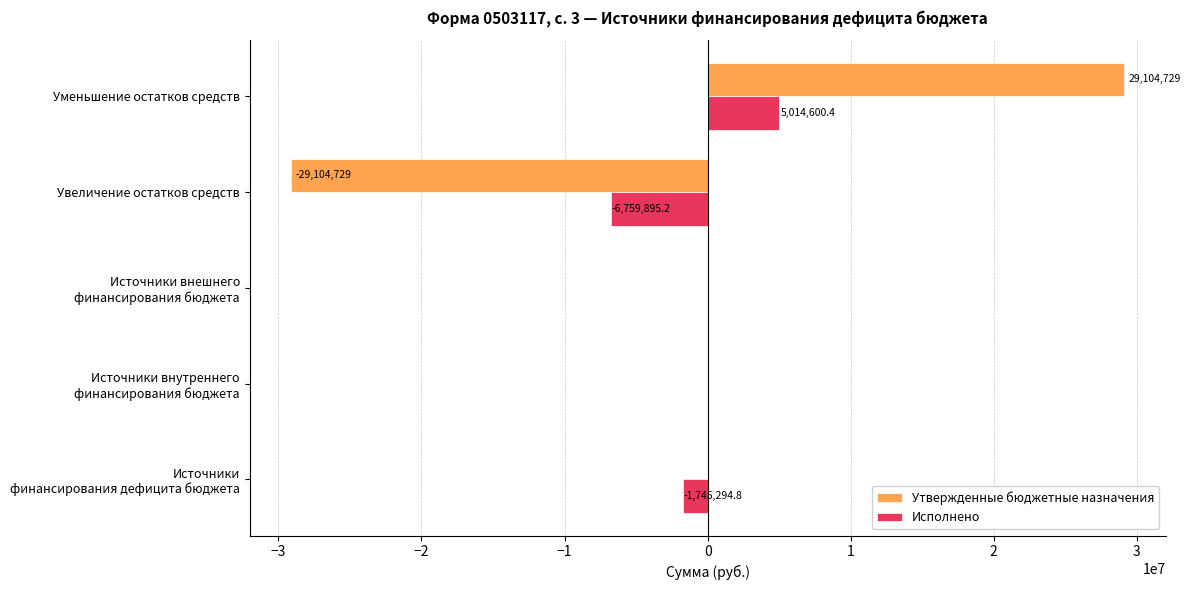

What is the sum of all Исполнено values?

-3490589.6